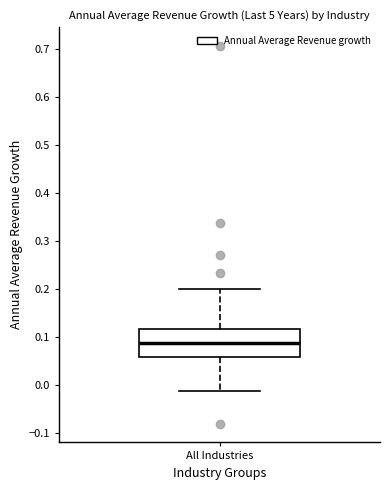

Transcribe this box plot: give where the median line is, the range the box spans, and where the two whiskers end, as read against the y-axis. The values are not printed on the chart, so give them approximately, as read against the axis.

median 0.09, box 0.06 to 0.12, whiskers -0.01 to 0.20